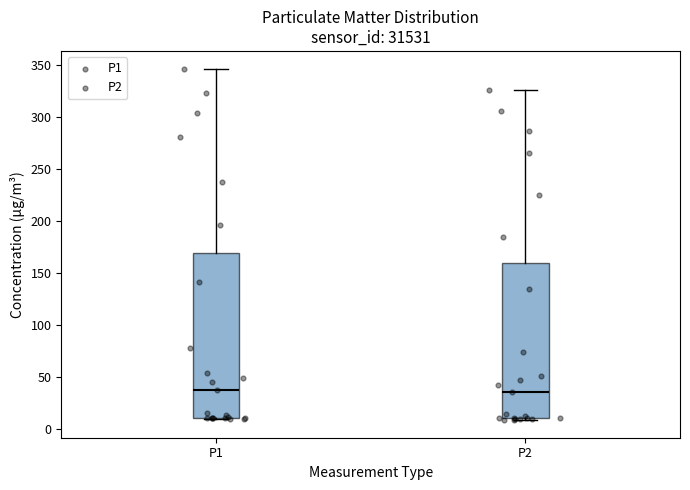

Reading left to right, read every box against the y-axis: the position of its median line, the range the box covers, and the ends of its whiskers. The values are not printed on the chart, so give them approximately, as read against the axis.

P1: median 35, box 10 to 170, whiskers 10 (just below the box's lower edge) to 345
P2: median 35, box 10 to 160, whiskers 10 (just below the box's lower edge) to 325